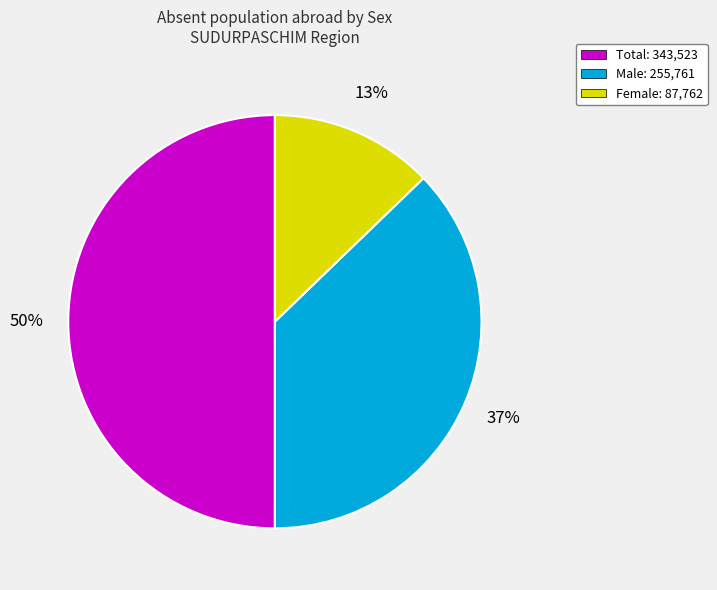

Which has a higher value, Female or Male?

Male